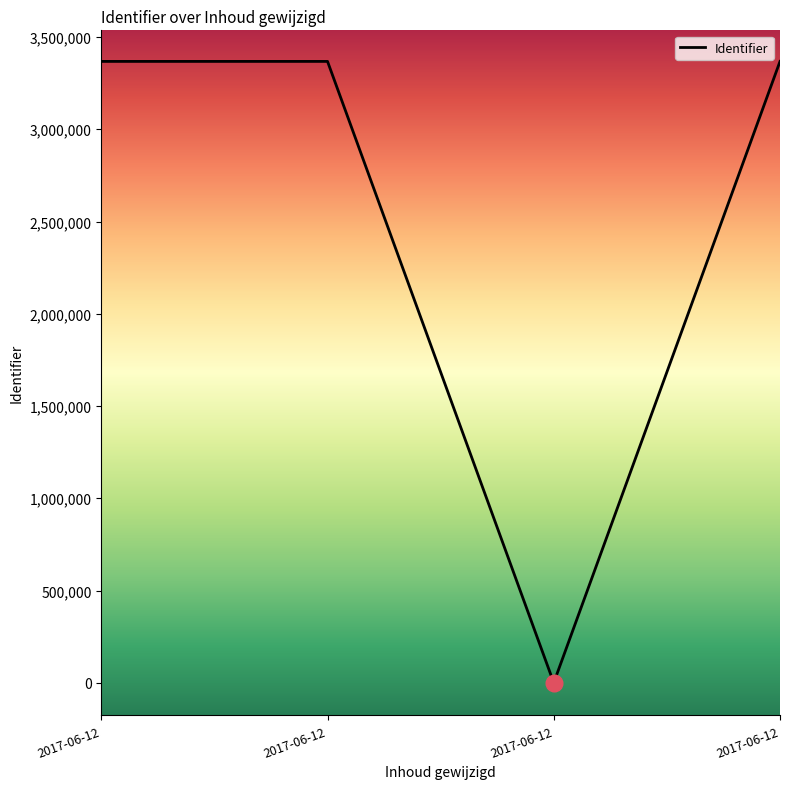

Rank the categories by value from highest to lowest.

2017-06-12, 2017-06-12, 2017-06-12, 2017-06-12